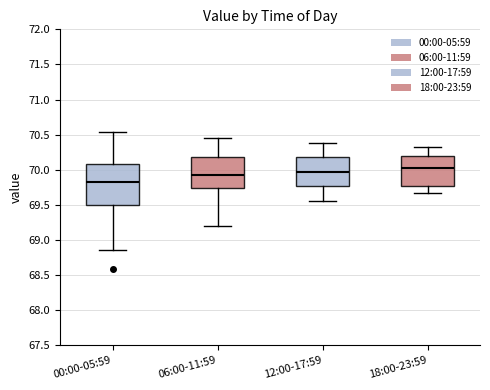

Which box is the tallest, from its lower edge to its upper edge?

00:00-05:59